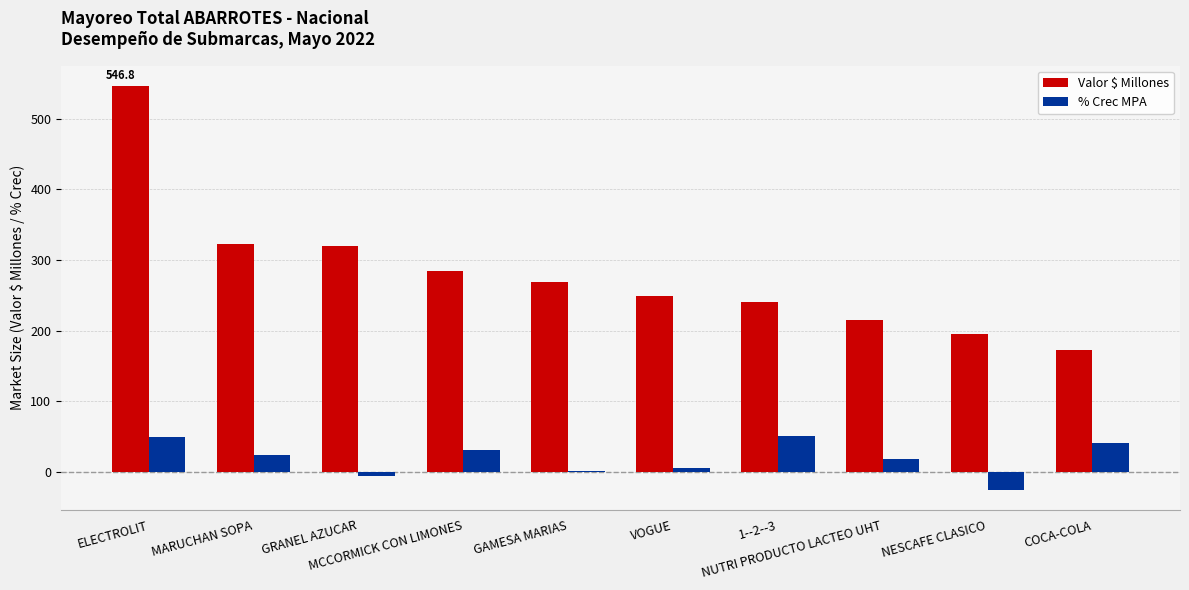

What is the sum of all % Crec MPA values?

185.9